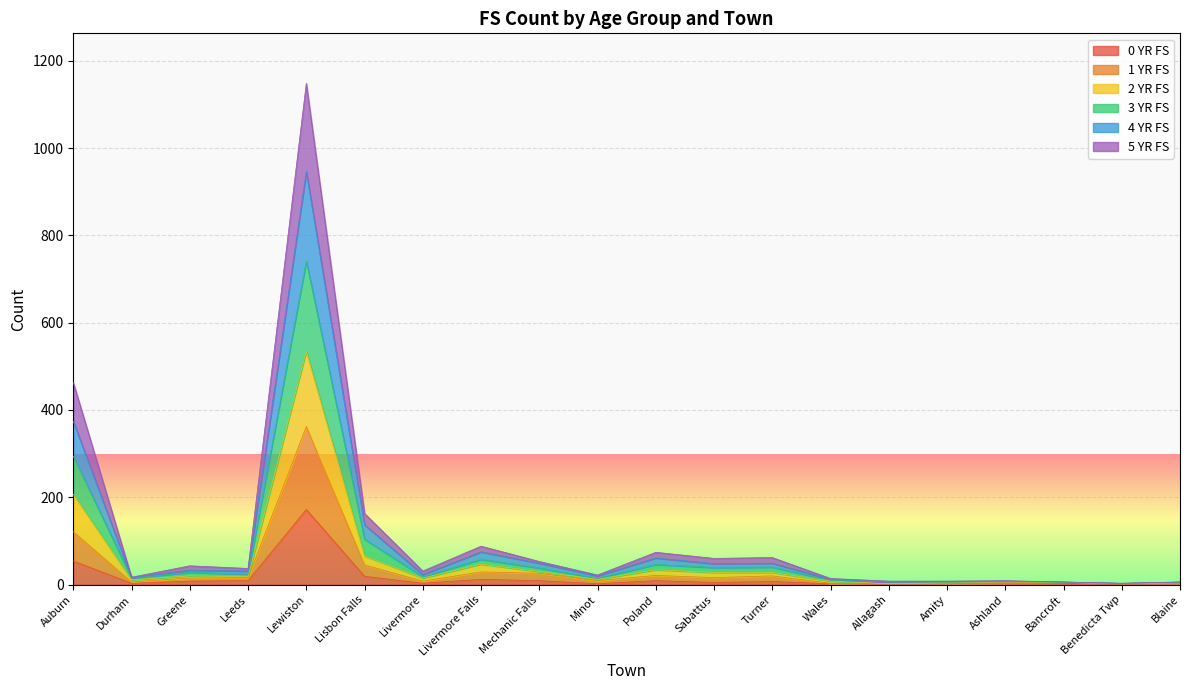

True or false: 1 YR FS has more than 0 points higher than both neighbors.

True